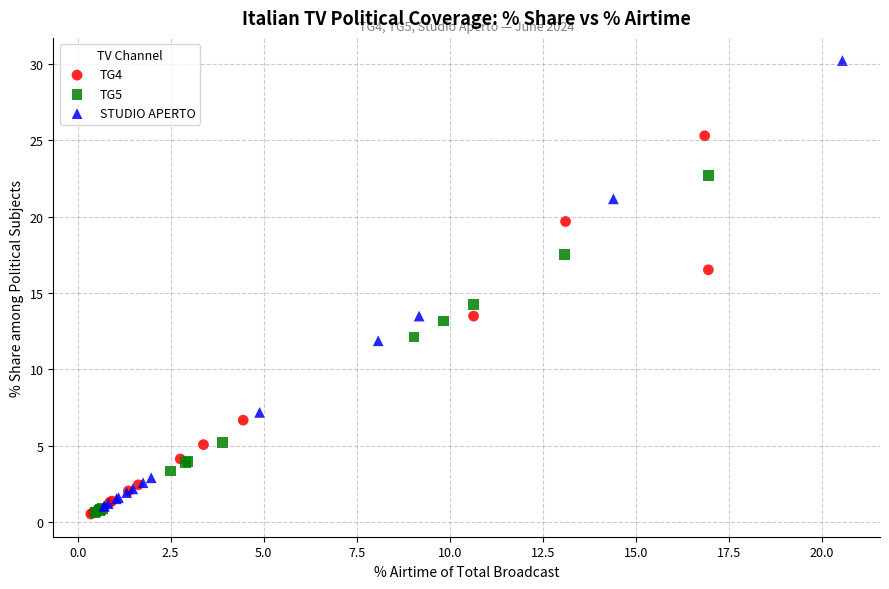

Which series contains the highest Y value?

STUDIO APERTO